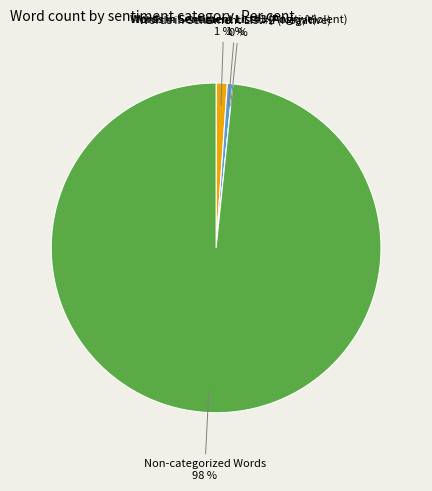

Is it true that Words in Sentiment List#2 (Negative) is 6% of the pie?

False